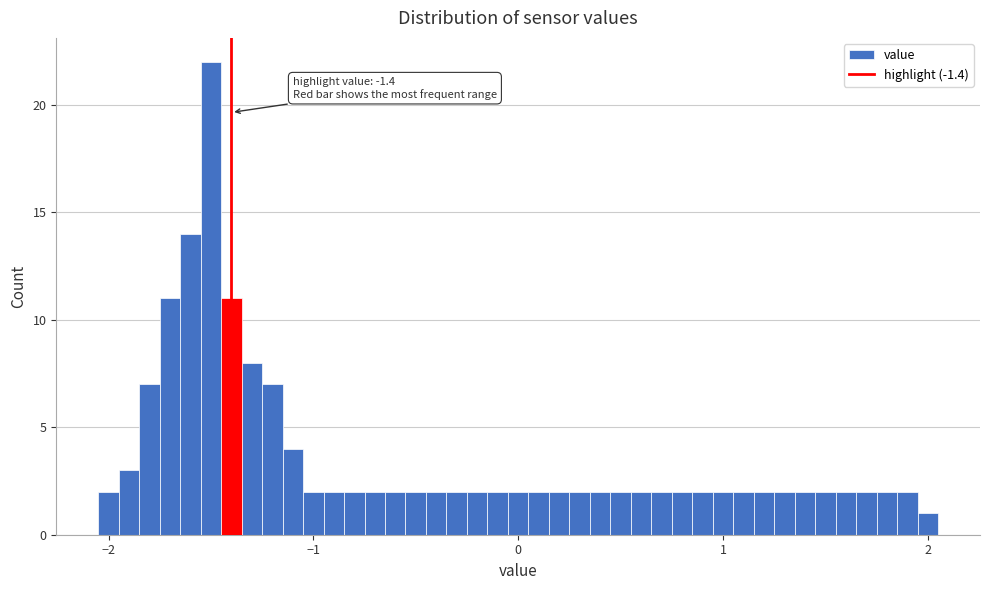

Read against the x-axis, roughly where is the centre of the tallest bar?

-1.5